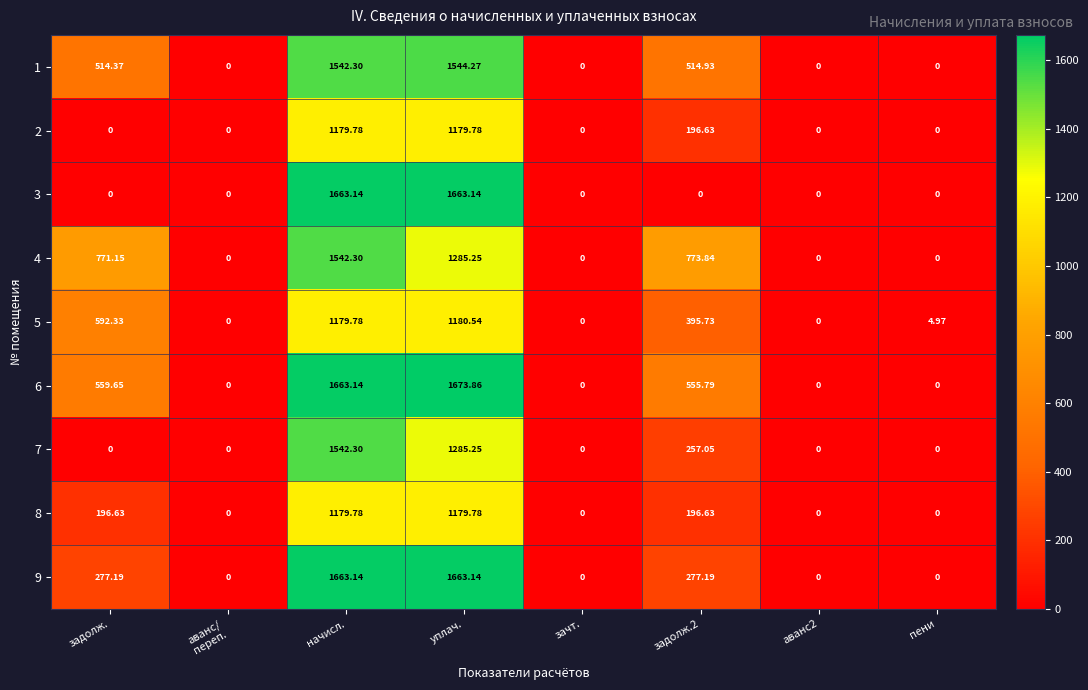

How many values in the 4 series are below 771?

4